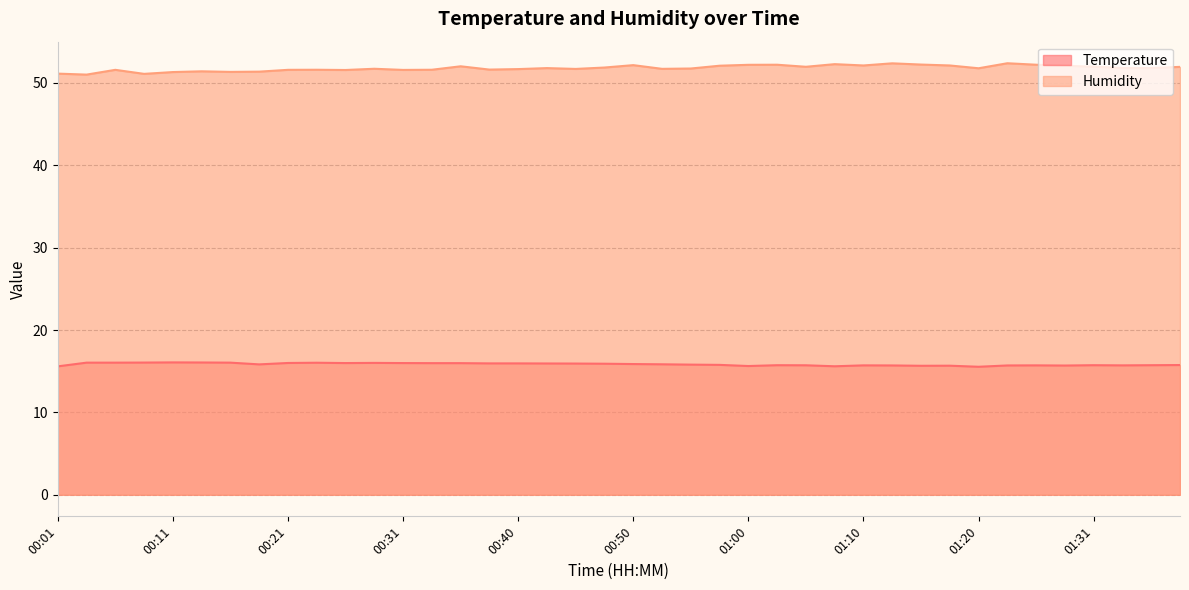

True or false: Temperature and Humidity cross at least once.

False